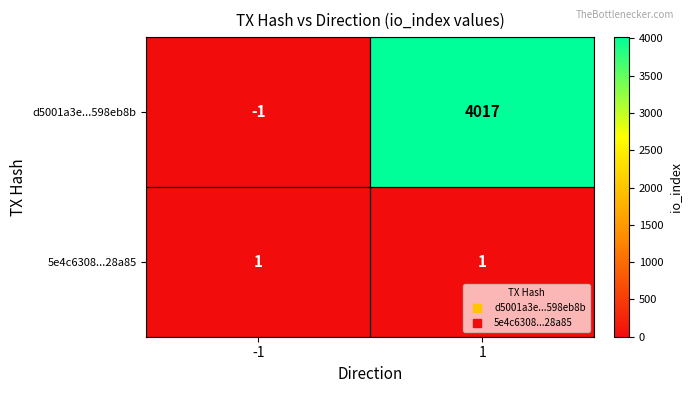

Is the value of 5e4c6308...28a85 at 1 greater than the value of d5001a3e...598eb8b at 1?

No